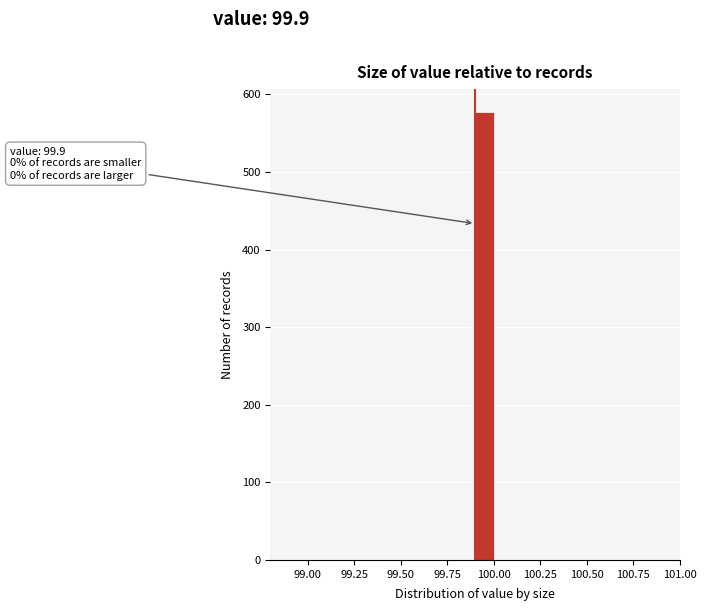

Around what value on the x-axis is the tallest bar? Give the approximate position of its centre, as read against the axis.

99.95